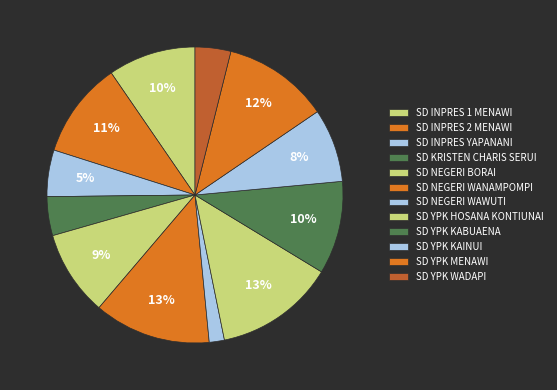

How many slices are in this pie chart?

12